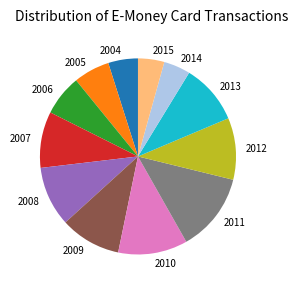

What is the largest slice in the pie chart?

2011